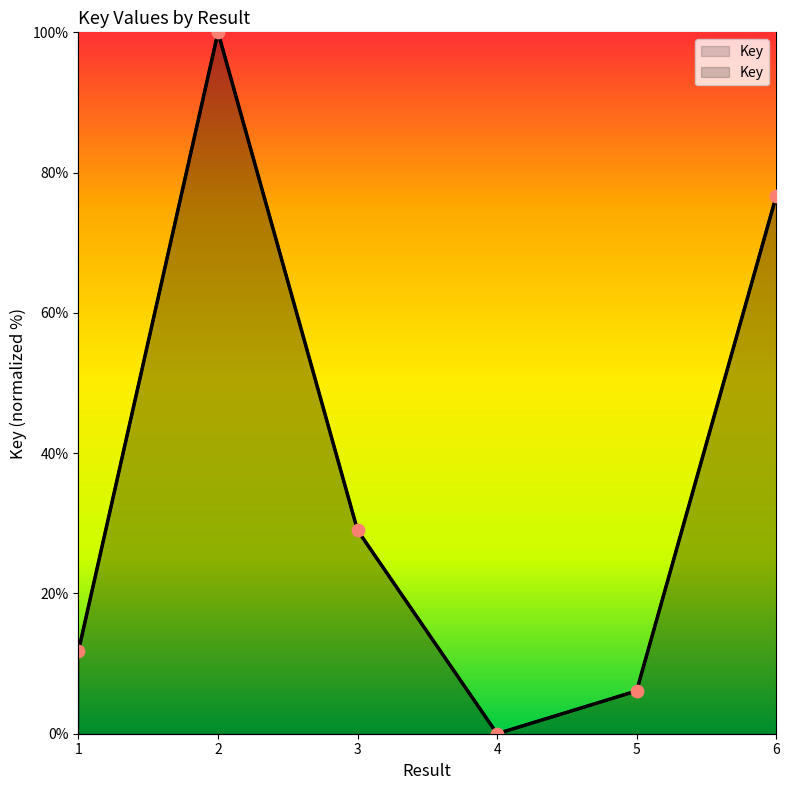

Which has a higher value, 4 or 1?

1